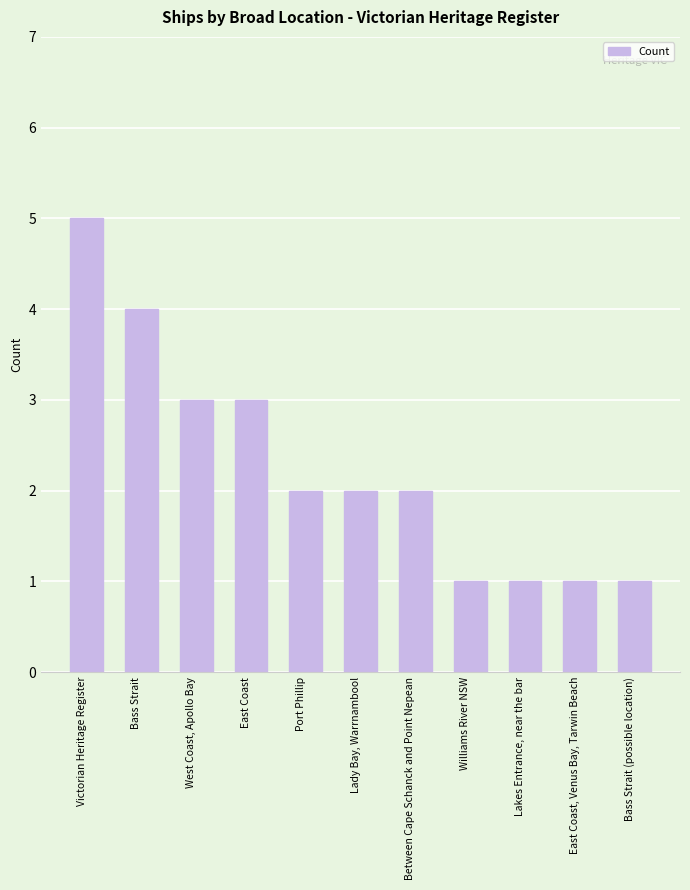

What is the sum of all values?

25